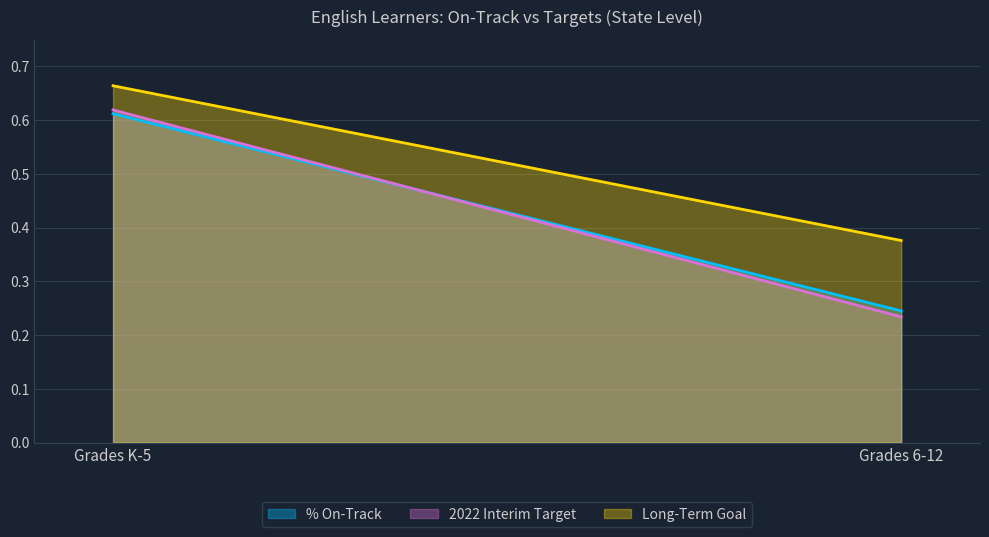

What is the greatest value displayed?

0.7